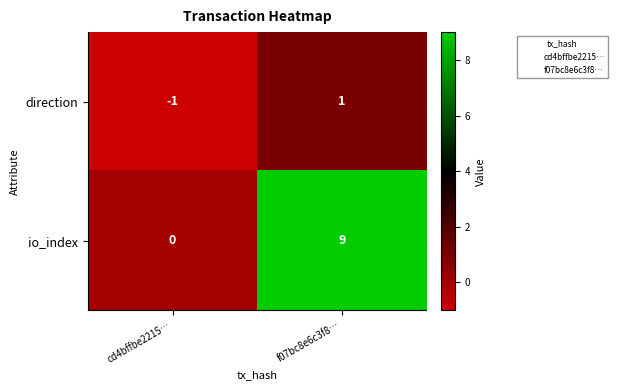

Rank the series by their maximum value, from highest to lowest.

io_index, direction